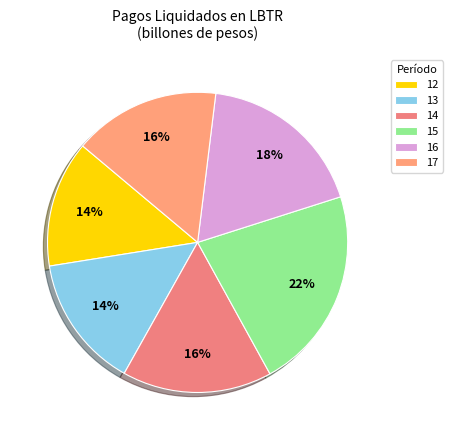

Is 16 the majority of the pie?

No